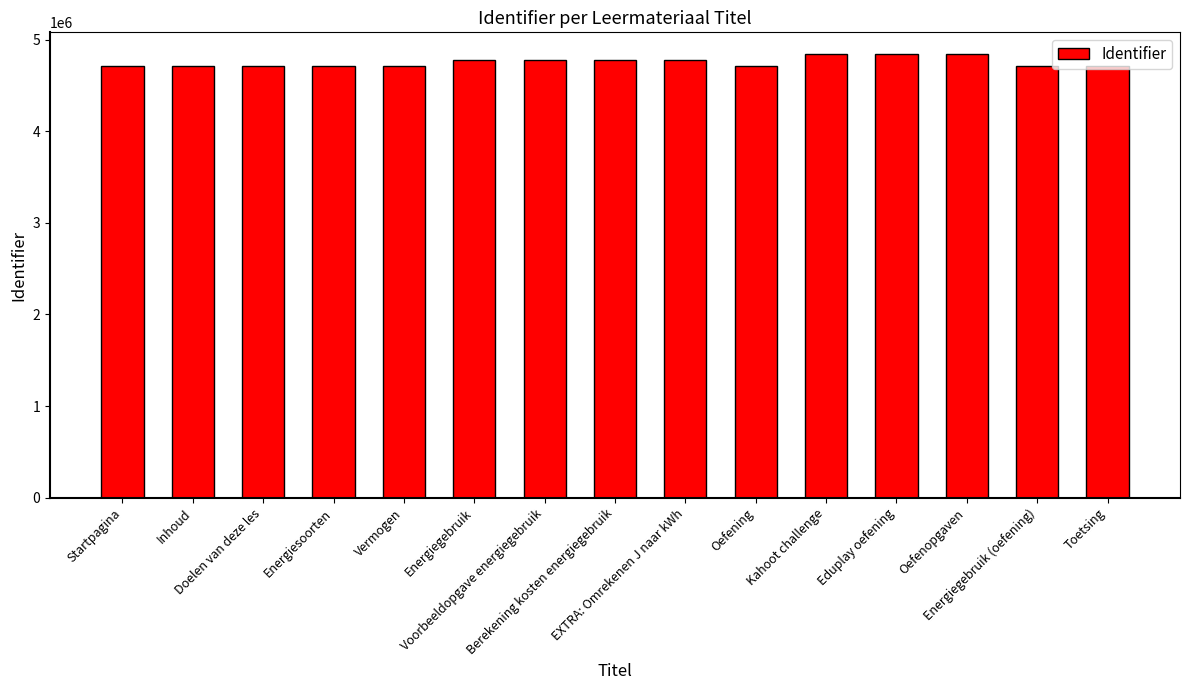

What is the value of the 10th bar from the left?

4705678